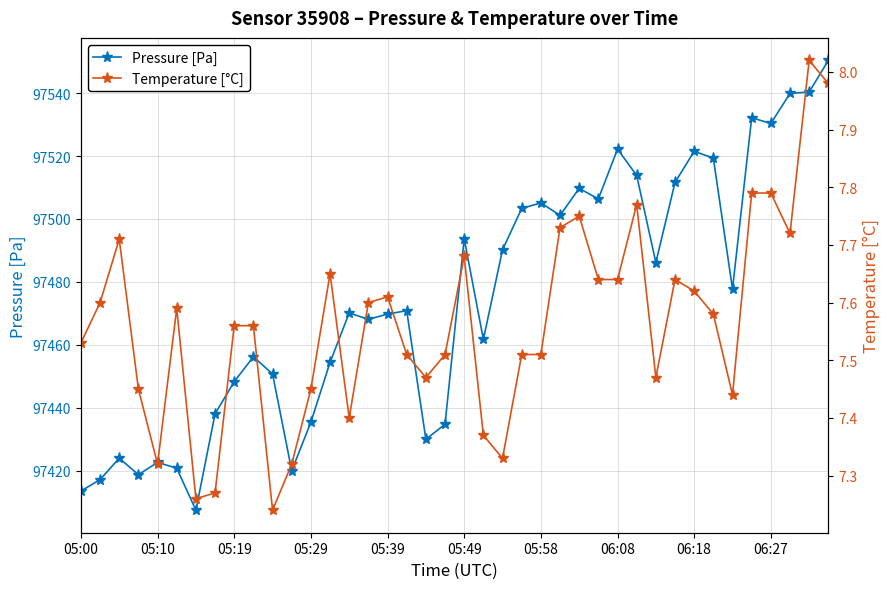

True or false: Pressure [Pa] and Temperature [°C] cross at least once.

False